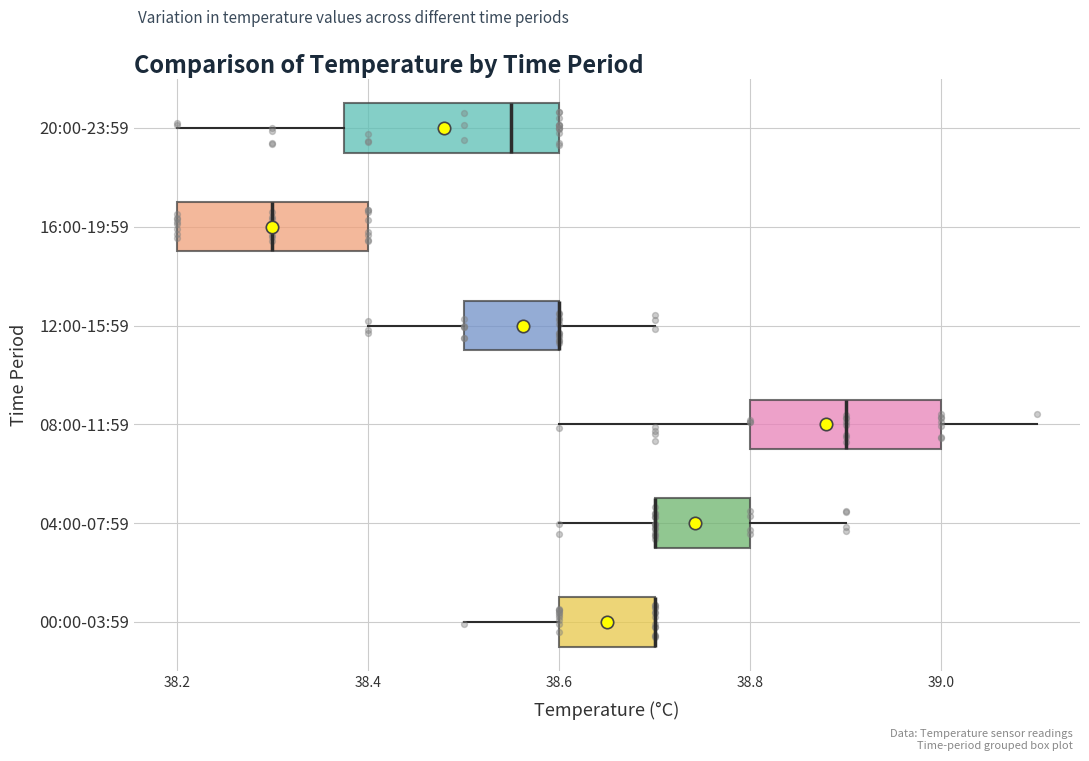

Reading bottom to top, read every box against the x-axis: the position of its median line, the range the box covers, and the ends of its whiskers. The values are not printed on the chart, so give them approximately, as read against the axis.

00:00-03:59: median 38.70 (drawn on the box's right edge), box 38.60 to 38.70, whiskers 38.50 to 38.70
04:00-07:59: median 38.70 (drawn on the box's left edge), box 38.70 to 38.80, whiskers 38.60 to 38.90
08:00-11:59: median 38.90, box 38.80 to 39.00, whiskers 38.60 to 39.10
12:00-15:59: median 38.60 (drawn on the box's right edge), box 38.50 to 38.60, whiskers 38.40 to 38.70
16:00-19:59: median 38.30, box 38.20 to 38.40, whiskers 38.20 to 38.40
20:00-23:59: median 38.56, box 38.38 to 38.60, whiskers 38.20 to 38.60